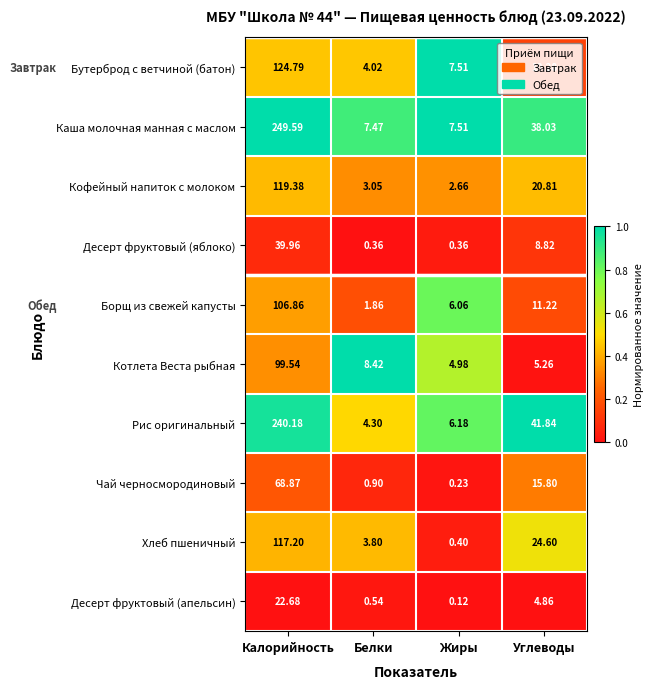

At which category is the sum across all series the highest?

Калорийность